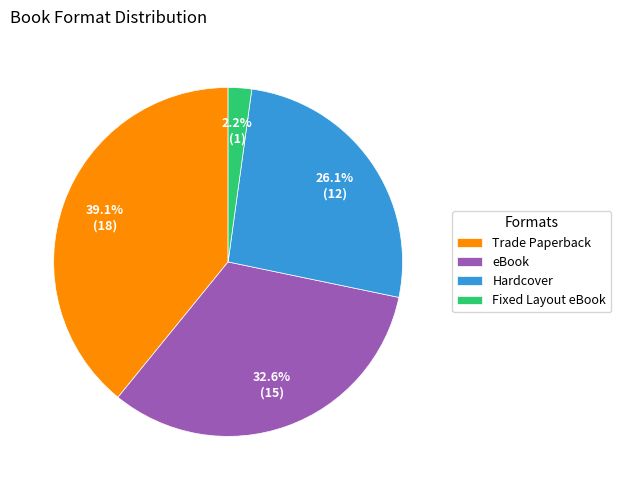

Which slice is the smallest?

Fixed Layout eBook